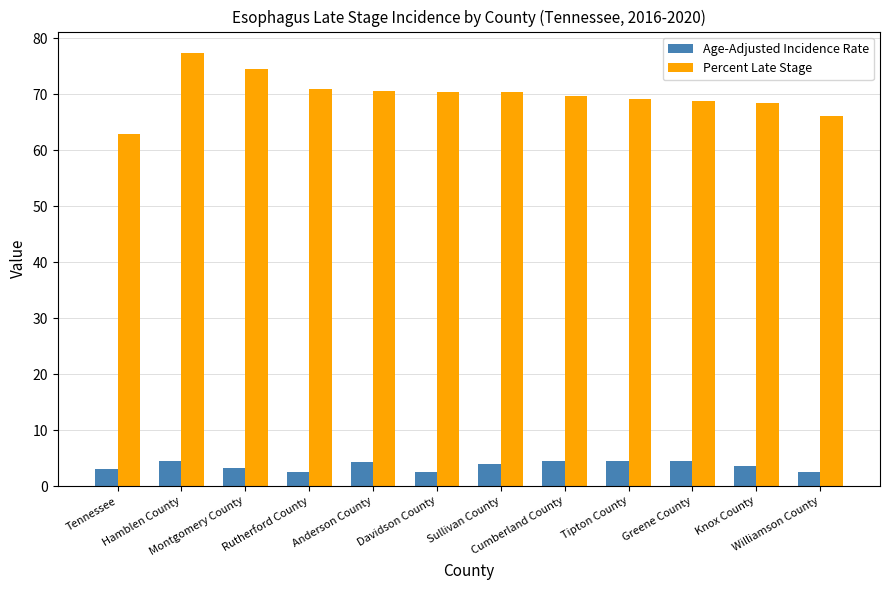

What value does the Age-Adjusted Incidence Rate series have at Cumberland County?

4.5